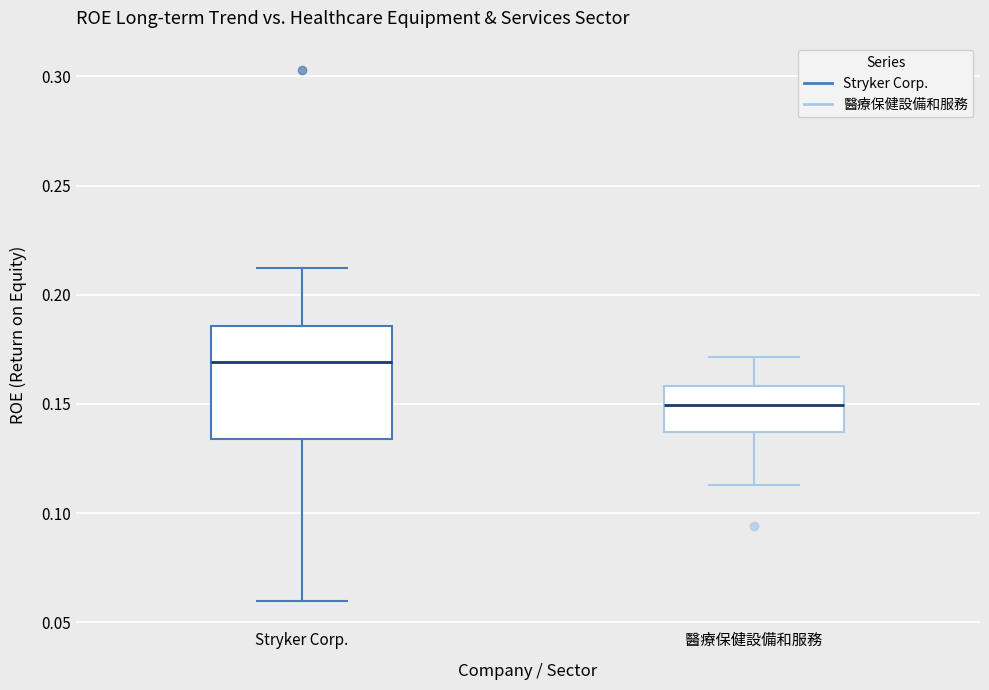

Comparing the boxes themselves (not the whiskers), which one is the tallest?

Stryker Corp.